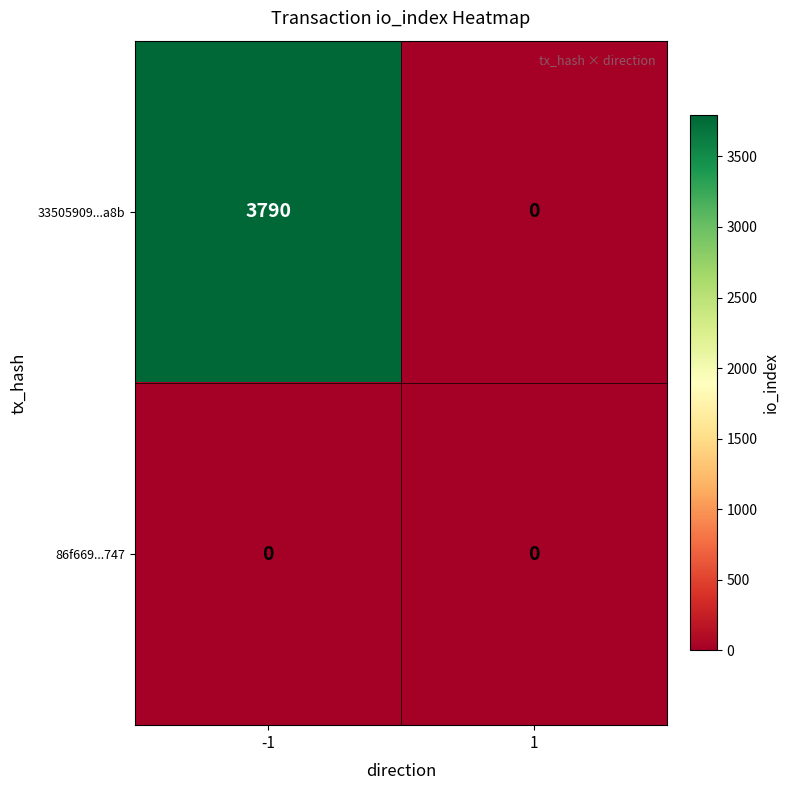

Which series has the largest total across all categories?

33505909...a8b